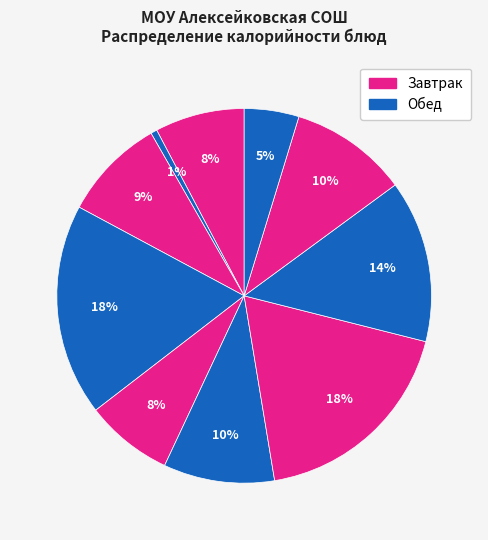

Which slice is the largest?

винегрет